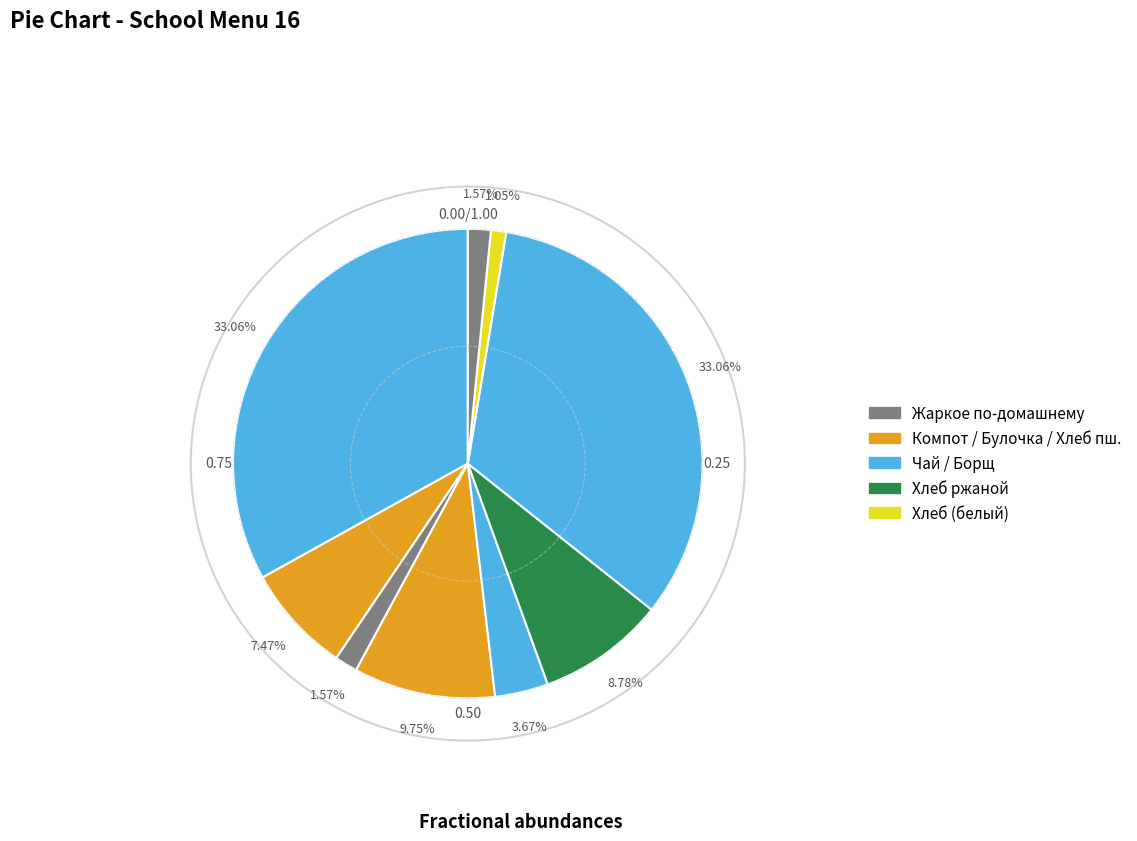

Count the number of slices in the pie.

9